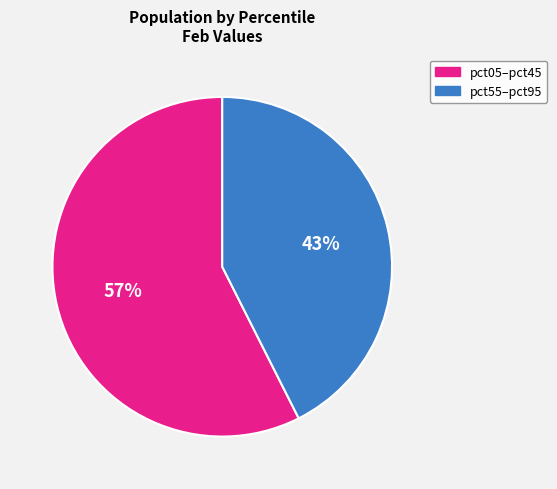

To the nearest percent, what is the average slice percentage?

50%